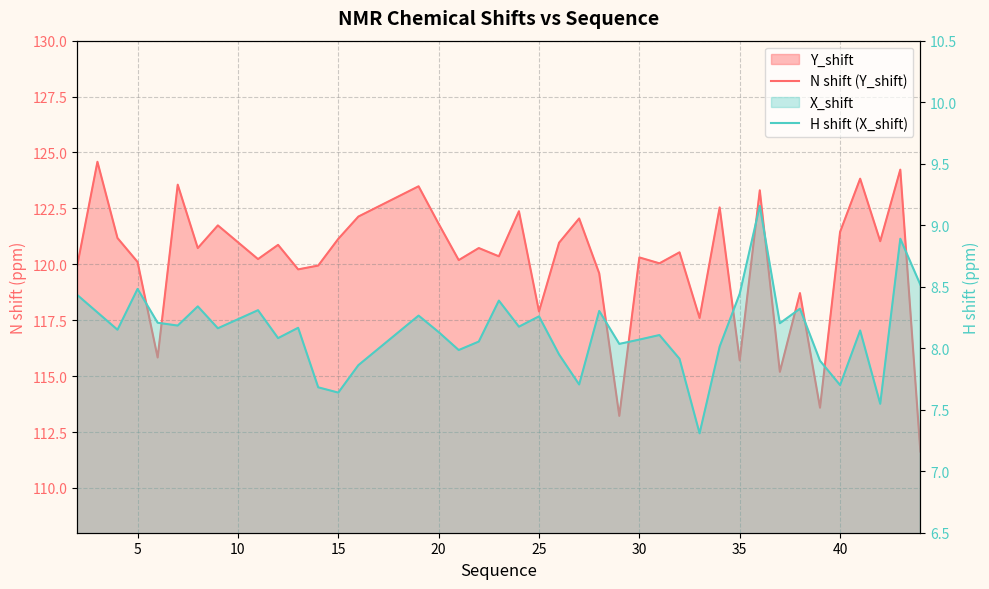

How many data points in N shift (Y_shift) are above 120?

27